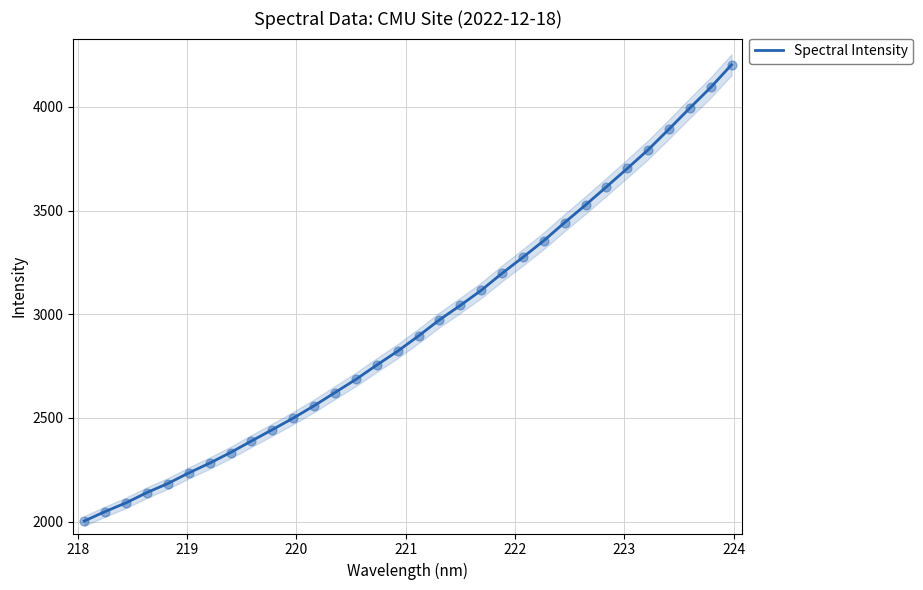

What is the maximum value for Spectral Intensity?

4203.1